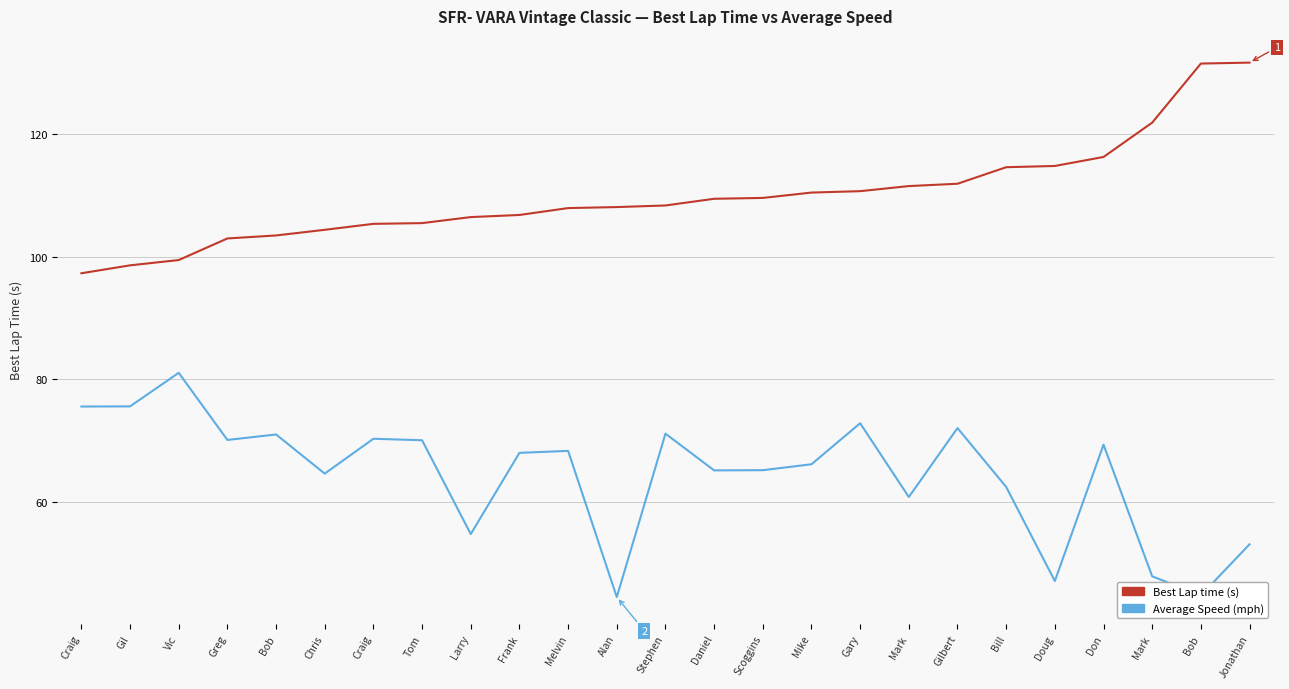

What are all the series names shown in the legend?

Best Lap time (s), Average Speed (mph)